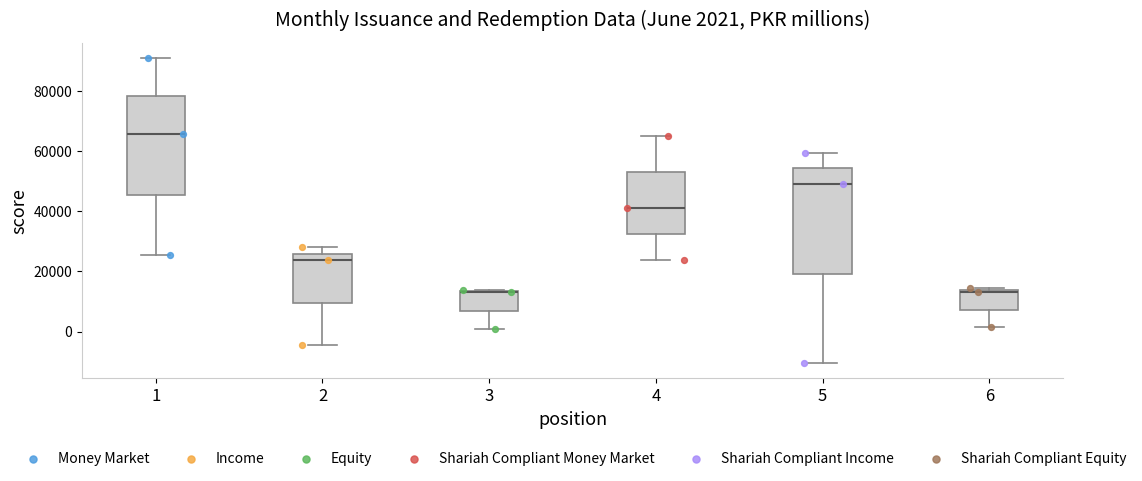

Comparing the boxes themselves (not the whiskers), which one is the tallest?

5